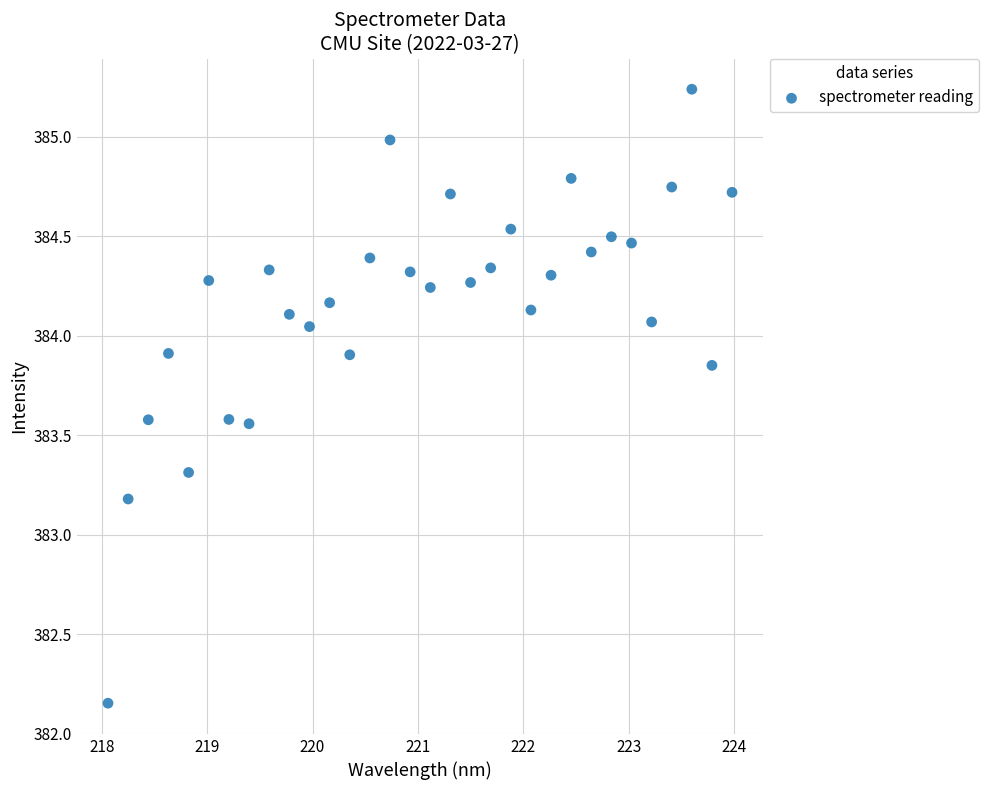

What Y value in the scatter plot is closest to 383?

383.2